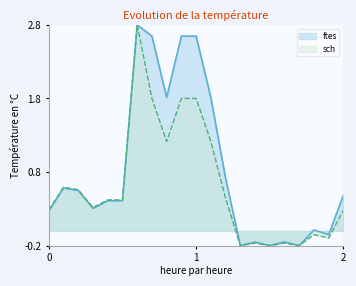

Which series has the widest spread of values?

ftes